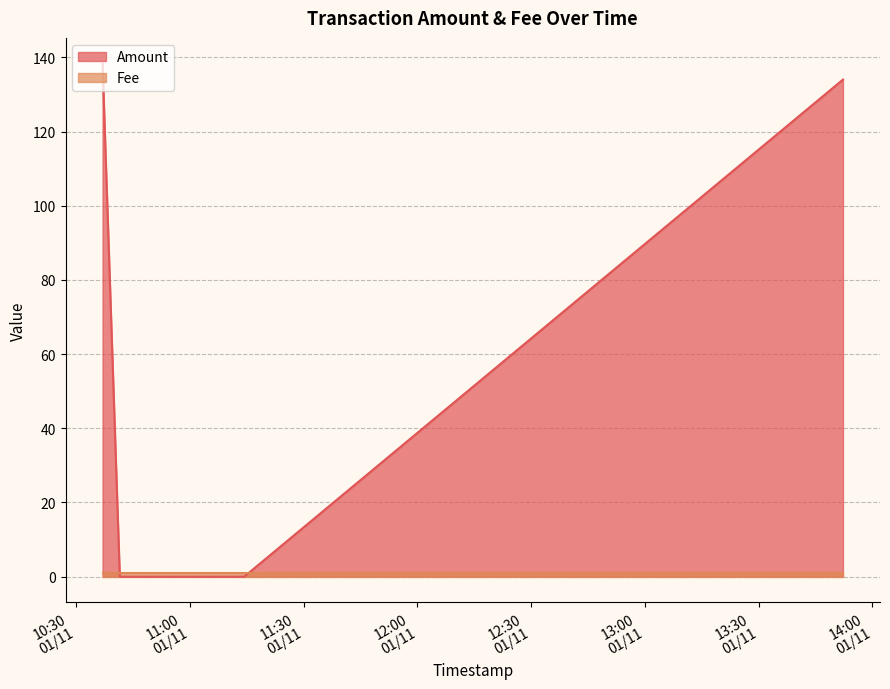

Which series has the widest spread of values?

Amount